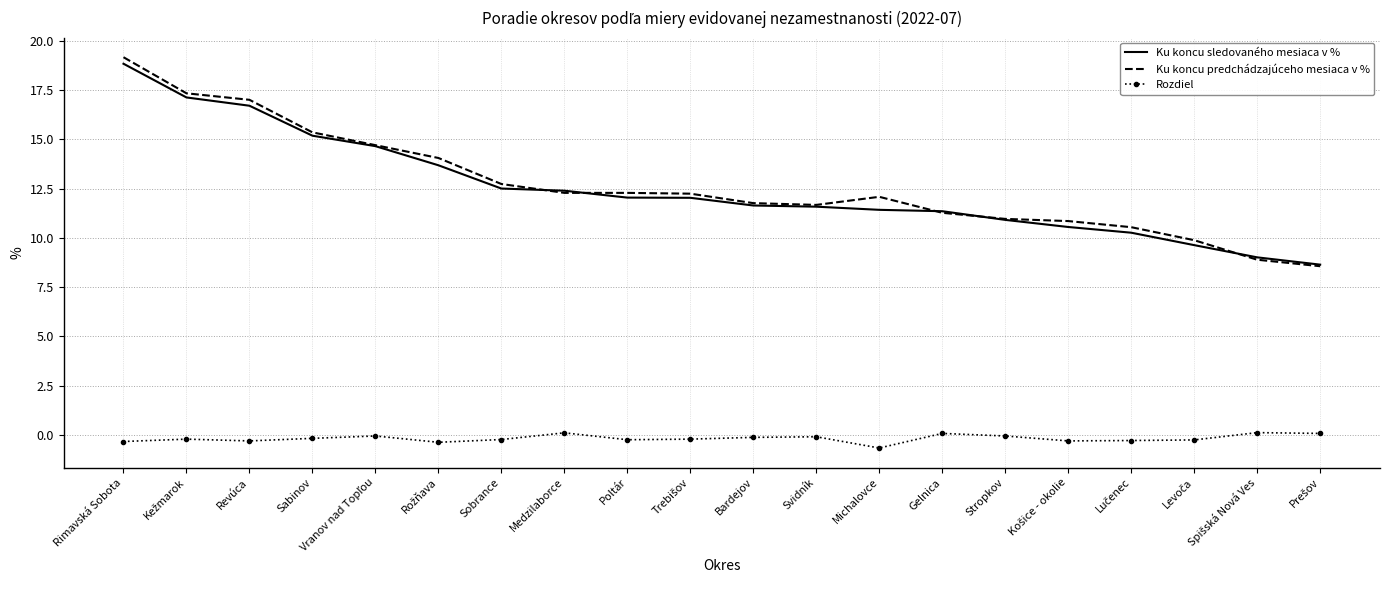

At which category is the sum across all series the highest?

Rimavská Sobota